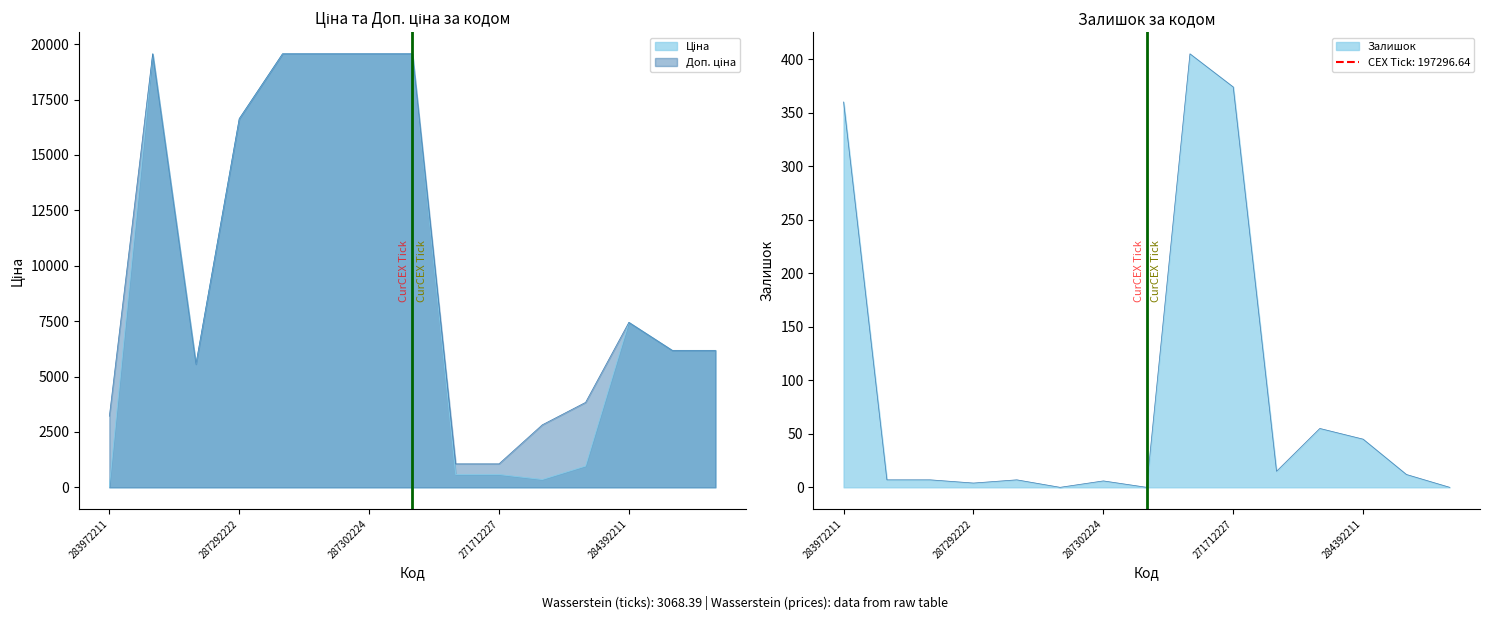

How many lines are shown in the chart?

3